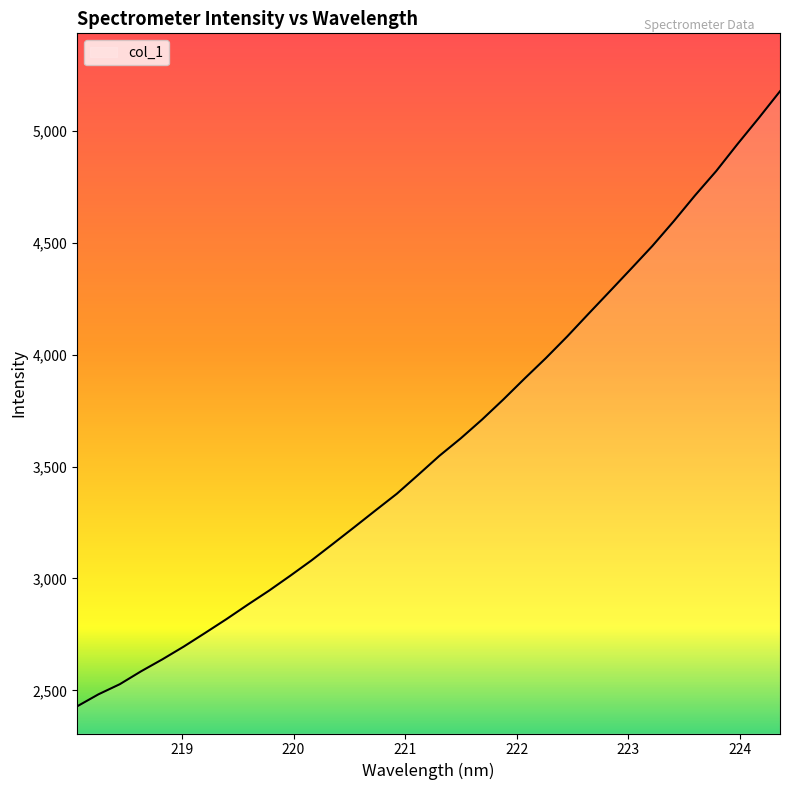

How many distinct data groups are displayed?

1